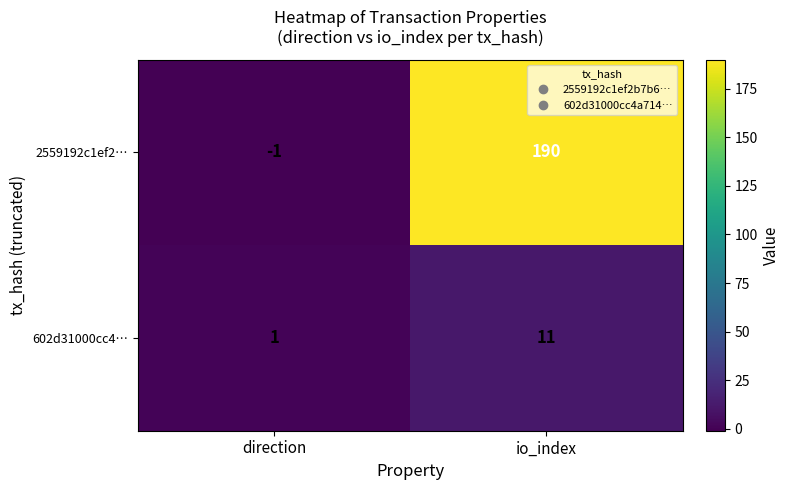

Which series has the largest range (max minus min)?

2559192c1ef2…